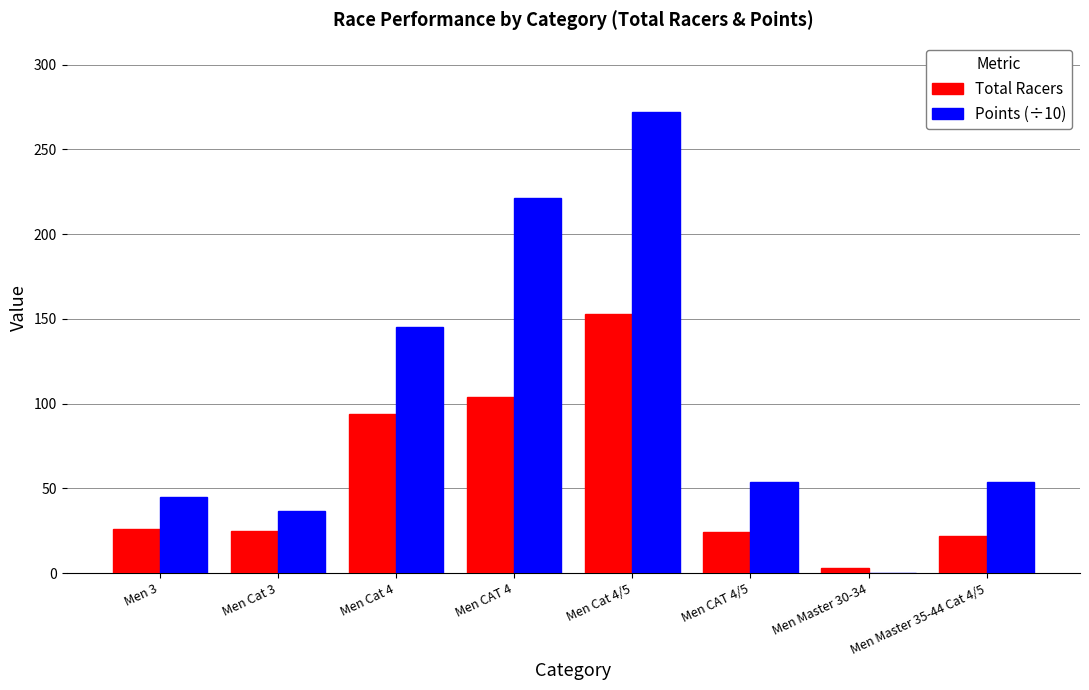

Between Men CAT 4 and Men Master 35-44 Cat 4/5, which series saw the biggest shift?

Points (÷10)